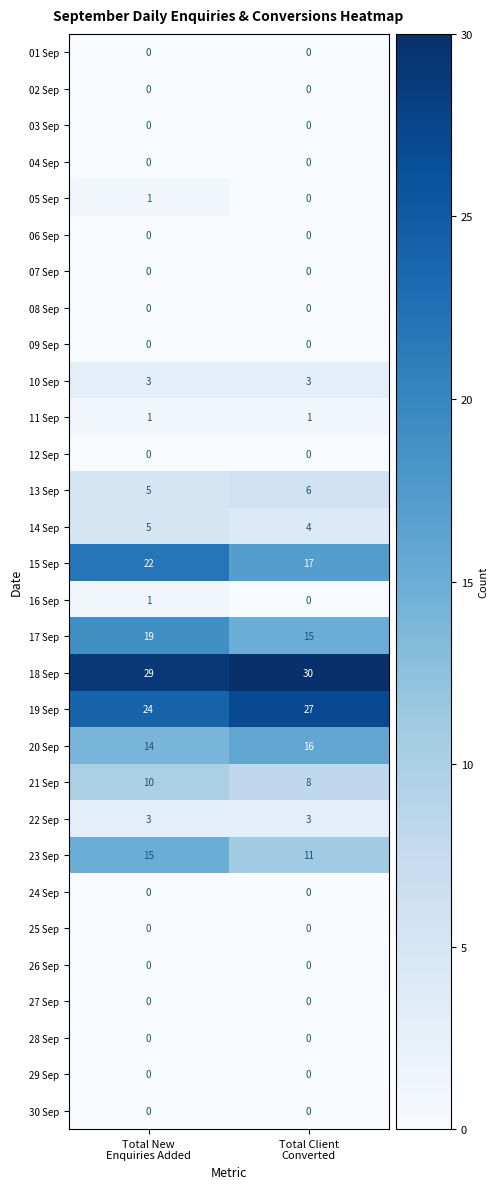

Which series changed the most between Total New
Enquiries Added and Total Client
Converted?

15 Sep